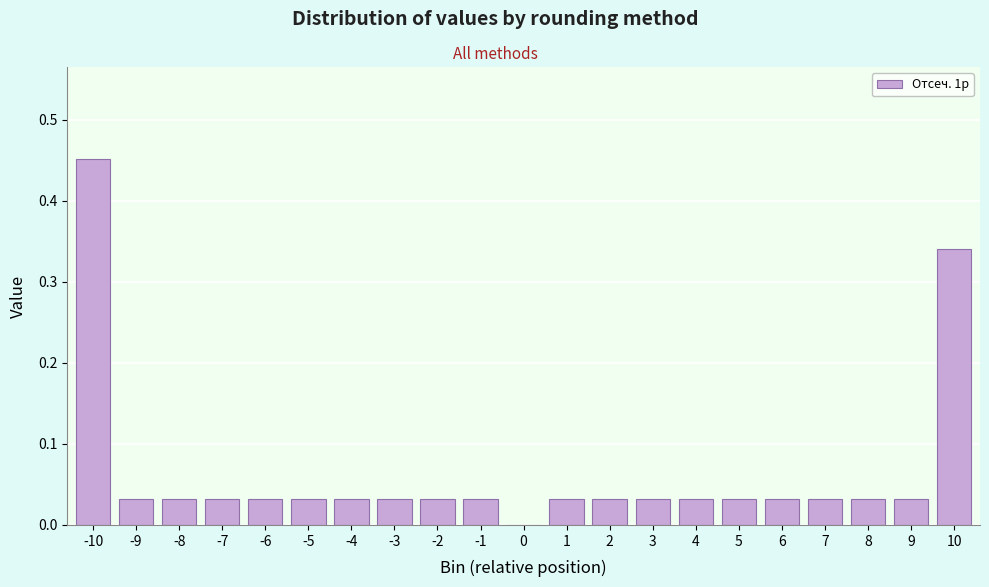

Between -10 and 2, which is larger?

-10